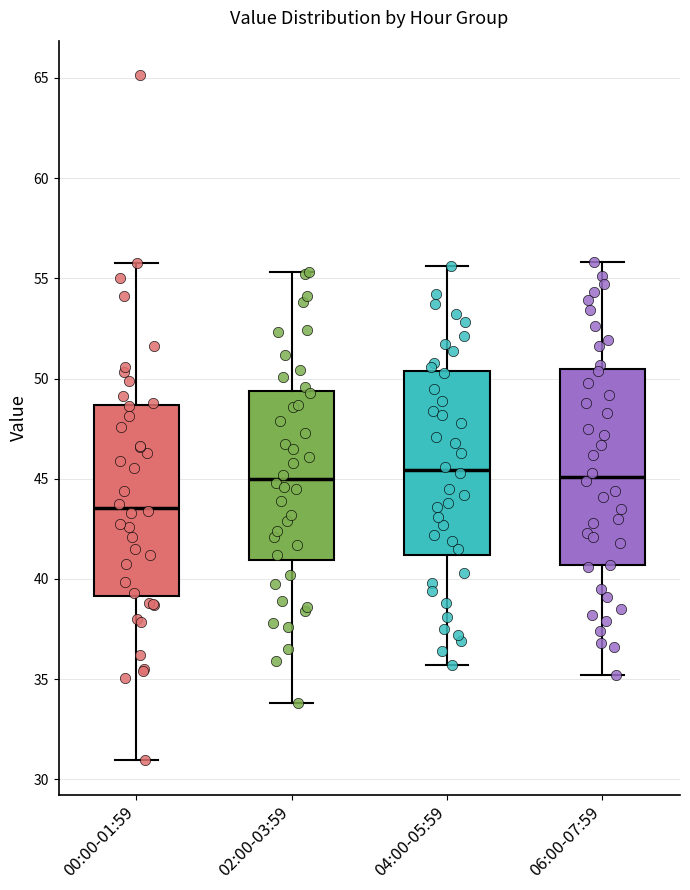

Reading left to right, transcribe this box plot: for each box, give where its median line is, the range the box spans, and where its two whiskers end, as read against the y-axis. The values are not printed on the chart, so give them approximately, as read against the axis.

00:00-01:59: median 43.5, box 39.0 to 48.5, whiskers 31.0 to 56.0
02:00-03:59: median 45.0, box 41.0 to 49.5, whiskers 34.0 to 55.5
04:00-05:59: median 45.5, box 41.0 to 50.5, whiskers 35.5 to 55.5
06:00-07:59: median 45.0, box 40.5 to 50.5, whiskers 35.0 to 56.0